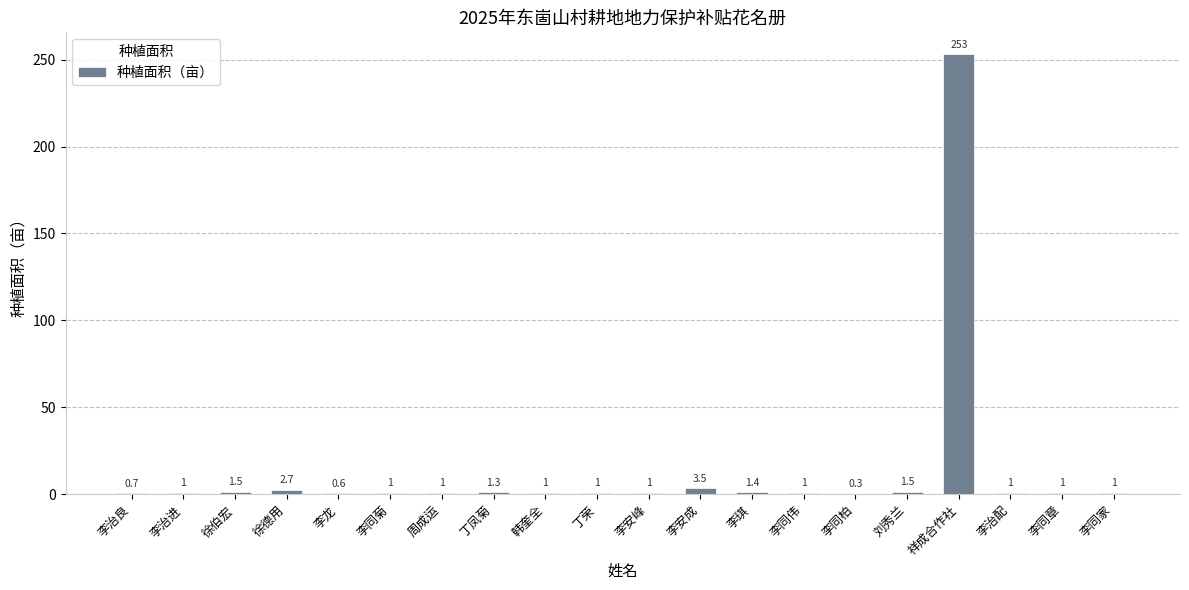

Is it true that the value at 韩奎全 is 1.0?

True